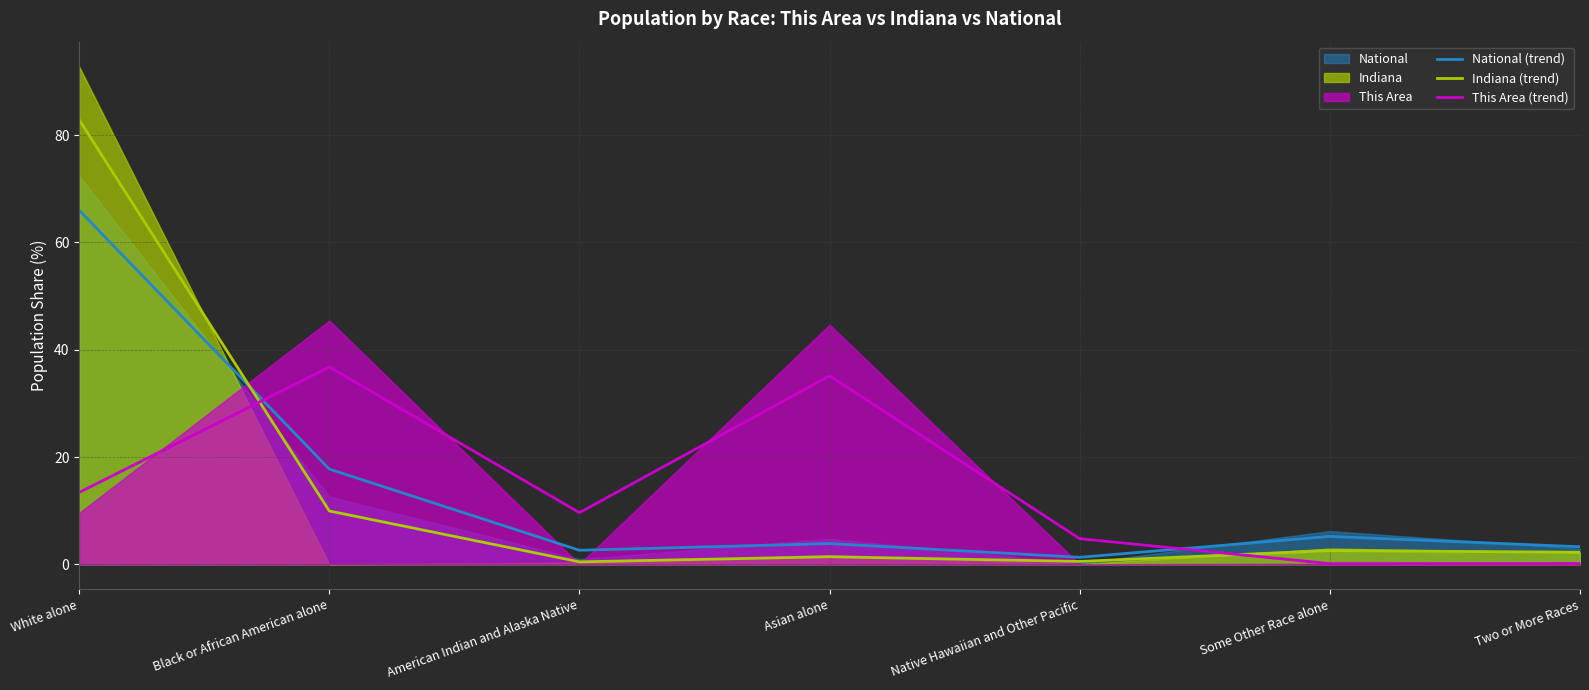

Between which two adjacent categories do National (trend) and Indiana (trend) first intersect?

White alone and Black or African American alone